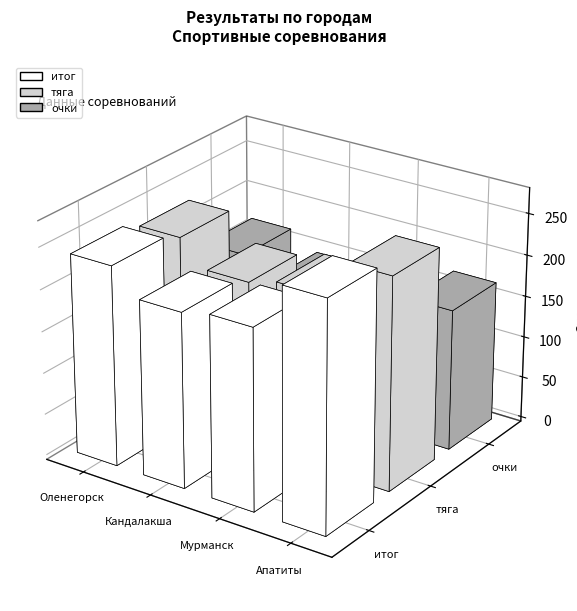

How many values in the тяга series exceed 230?

1